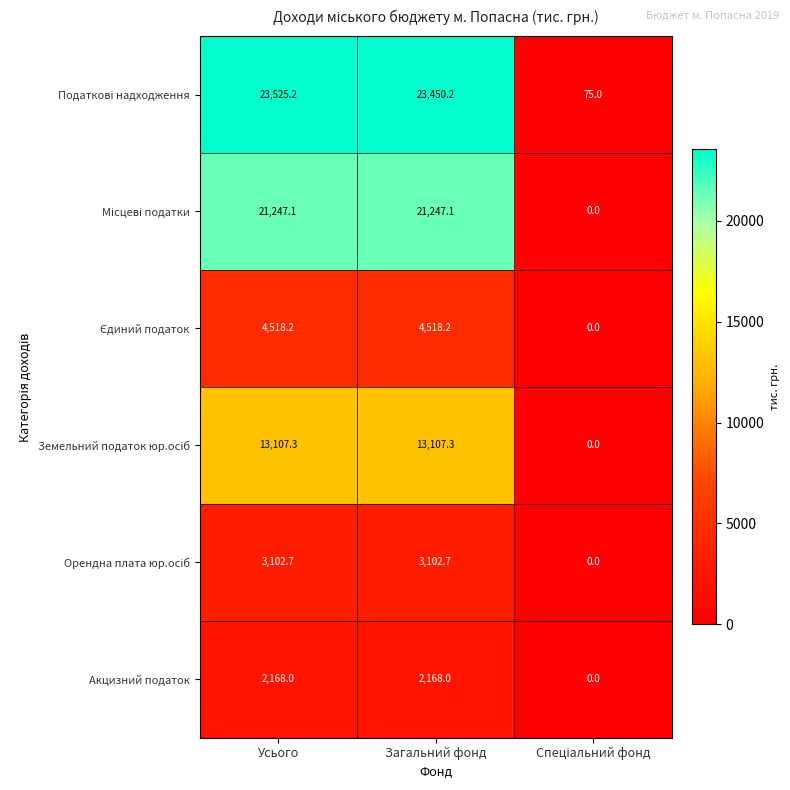

What is the total value across all series at Загальний фонд?

67593.5